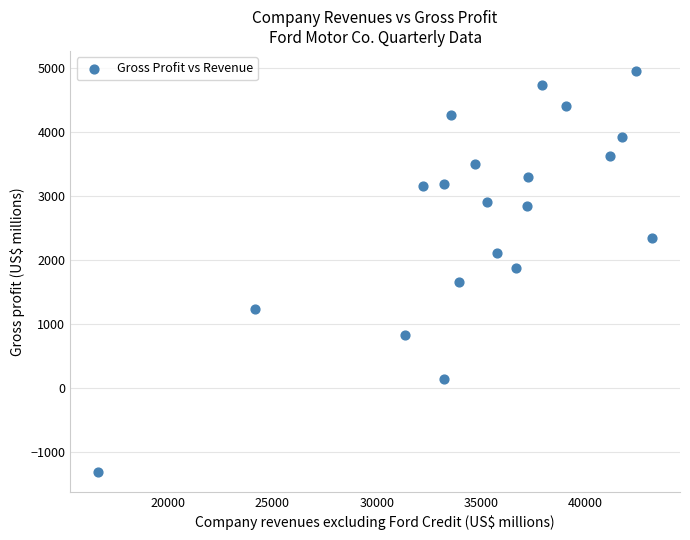

What is the range of Y values (max minus min)?

6256